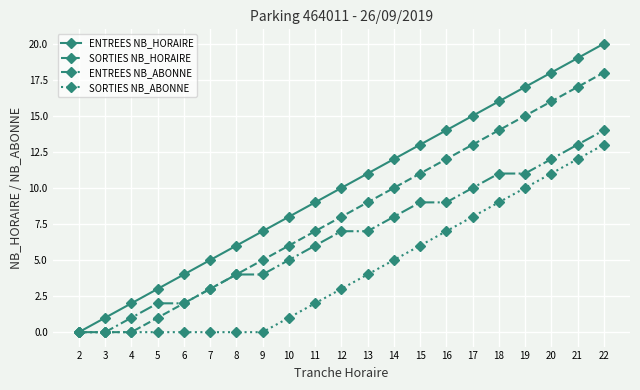

Which series has the largest range (max minus min)?

ENTREES NB_HORAIRE